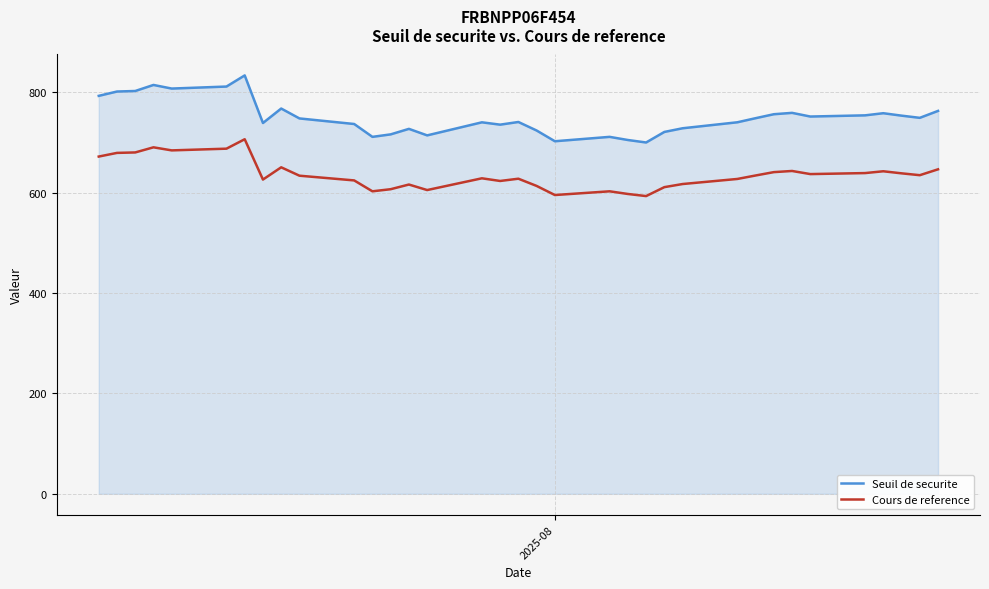

List the series in order of their overall mean, lowest first.

Cours de reference, Seuil de securite